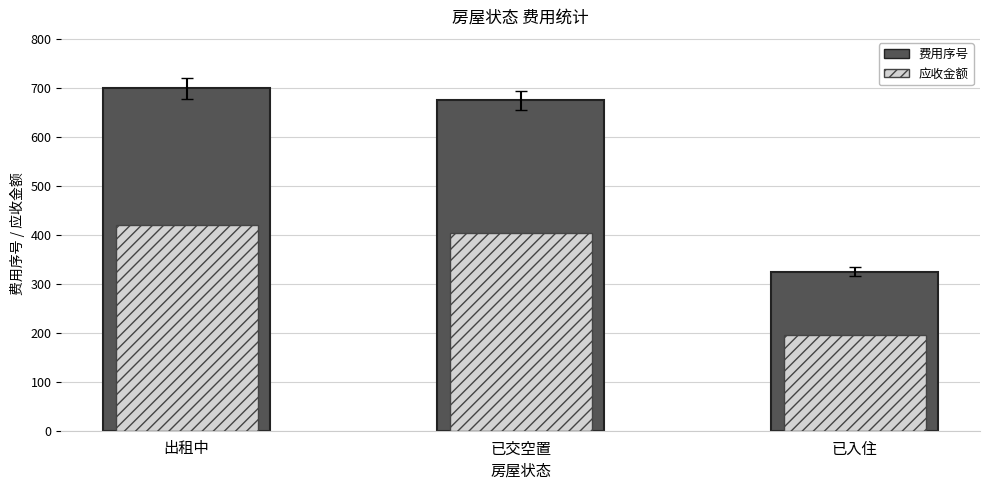

What position from the right is 已入住?

1